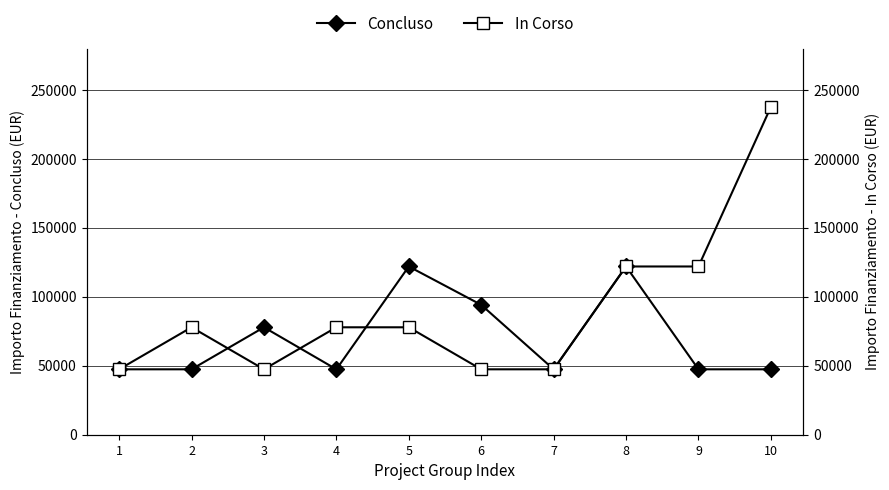

What is the value of the In Corso point at the 5th from the left?

77897